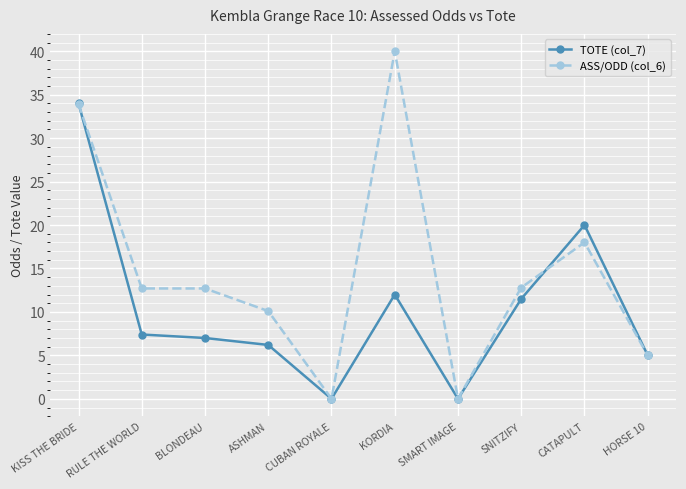

The value of ASS/ODD (col_6) at RULE THE WORLD is 5.7. True or false?

False